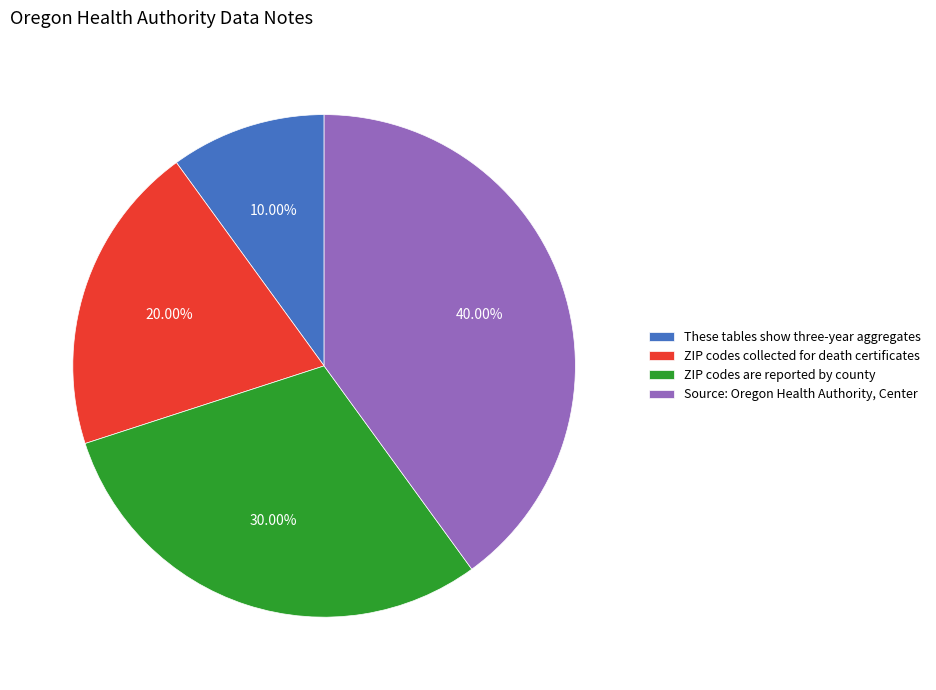

True or false: These tables show three-year aggregates accounts for 2% of the total.

False